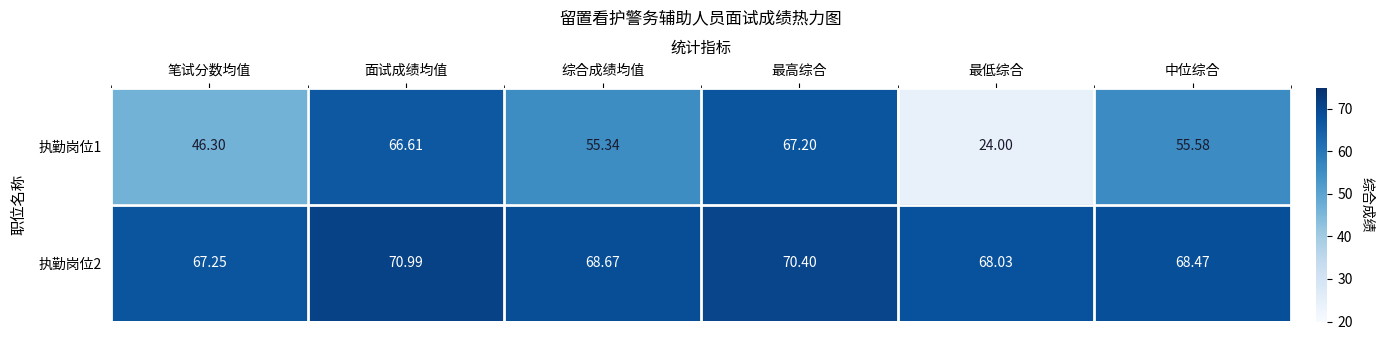

Which series has the largest total across all categories?

执勤岗位2